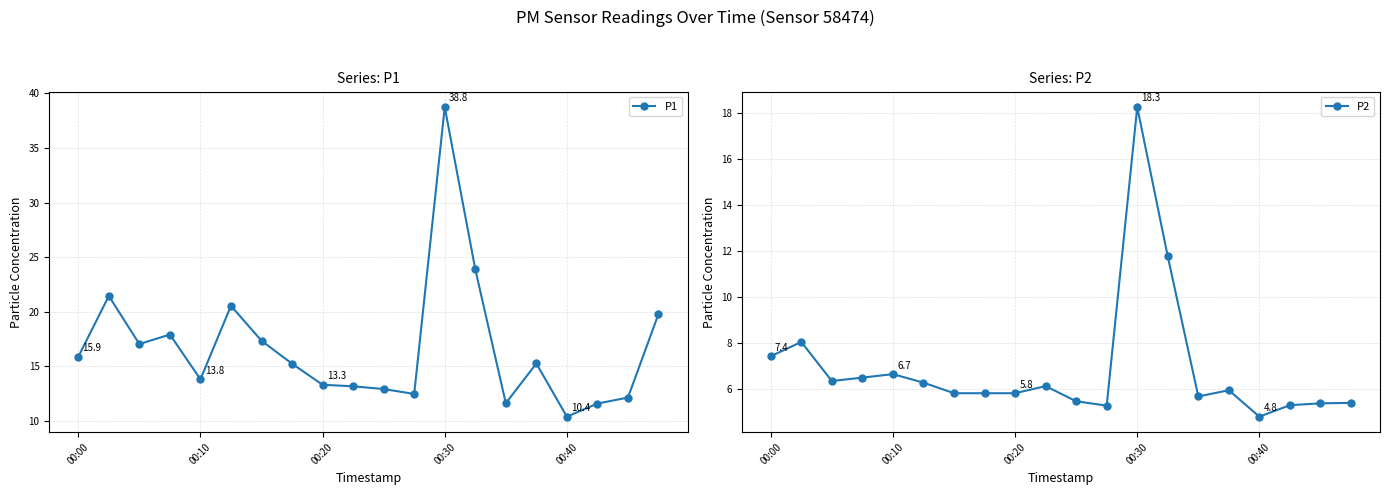

What is the minimum value shown in the chart?

4.8